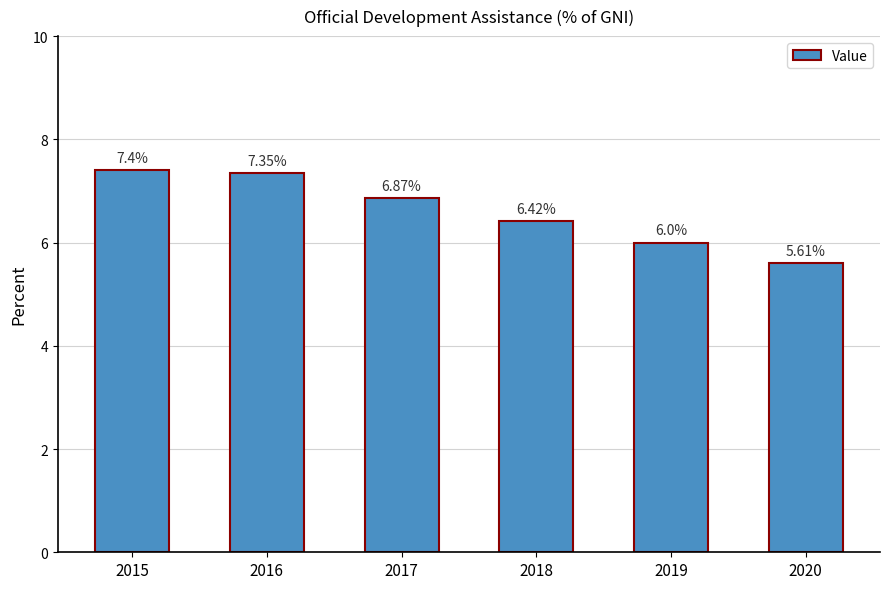

List the labels in order of value, smallest first.

2020, 2019, 2018, 2017, 2016, 2015